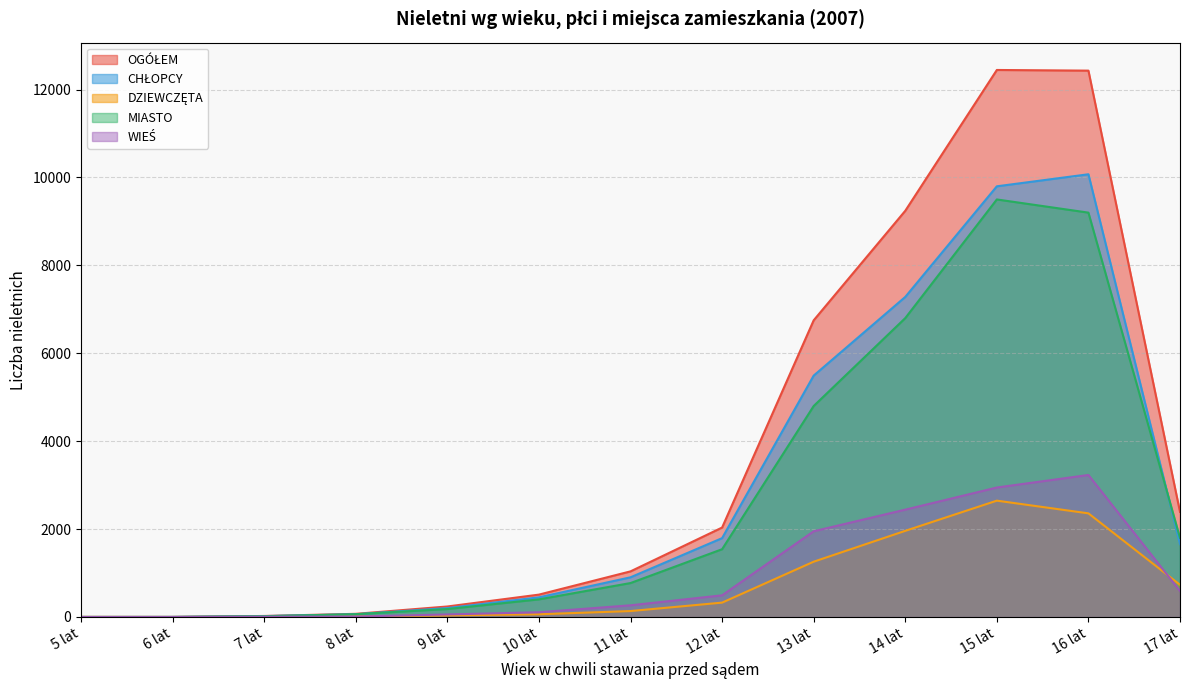

Reading left to right, what are all the values shown in this chart?

OGÓŁEM: 1	1	23	72	239	509	1038	2035	6750	9242	12446	12431	2391
CHŁOPCY: 0	1	20	63	203	447	903	1794	5492	7282	9799	10073	1658
DZIEWCZĘTA: 1	0	3	9	36	62	135	327	1258	1960	2647	2358	733
MIASTO: 1	1	17	63	181	401	772	1542	4800	6800	9500	9200	1800
WIEŚ: 0	0	6	9	58	108	266	493	1950	2442	2946	3231	591